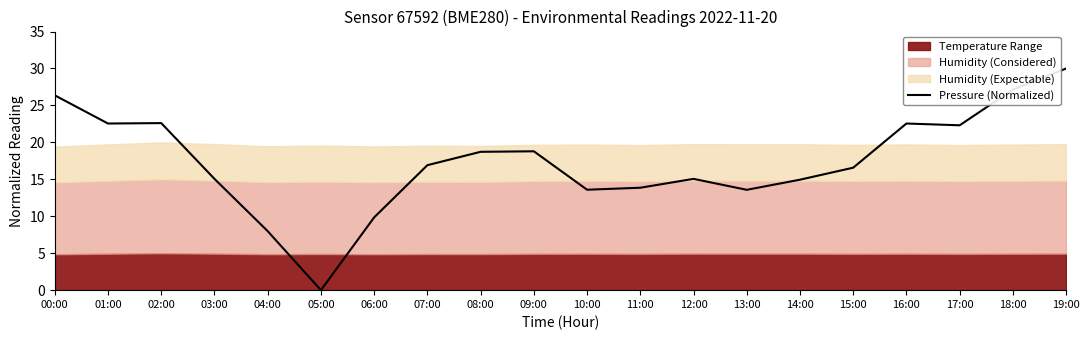

True or false: the data has more than 2 interior local peaks.

True